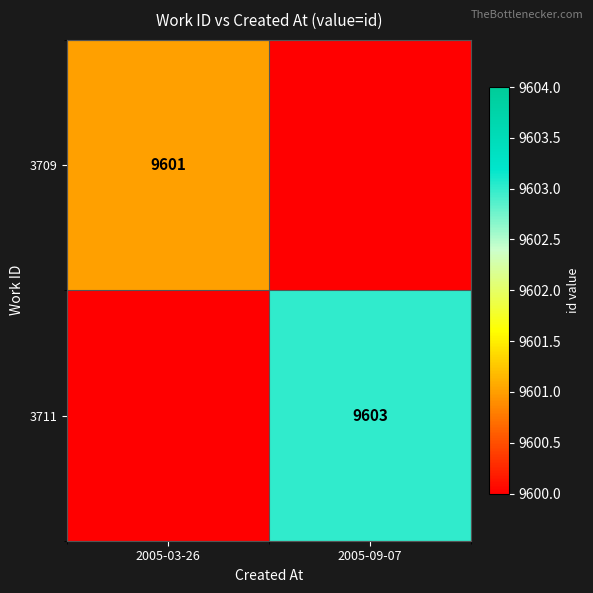

What is the maximum value shown in the chart?

9603